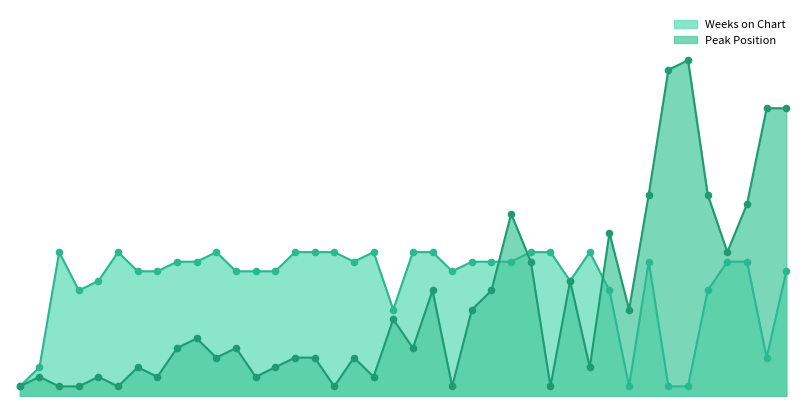

Which series has the largest total across all categories?

Weeks on Chart